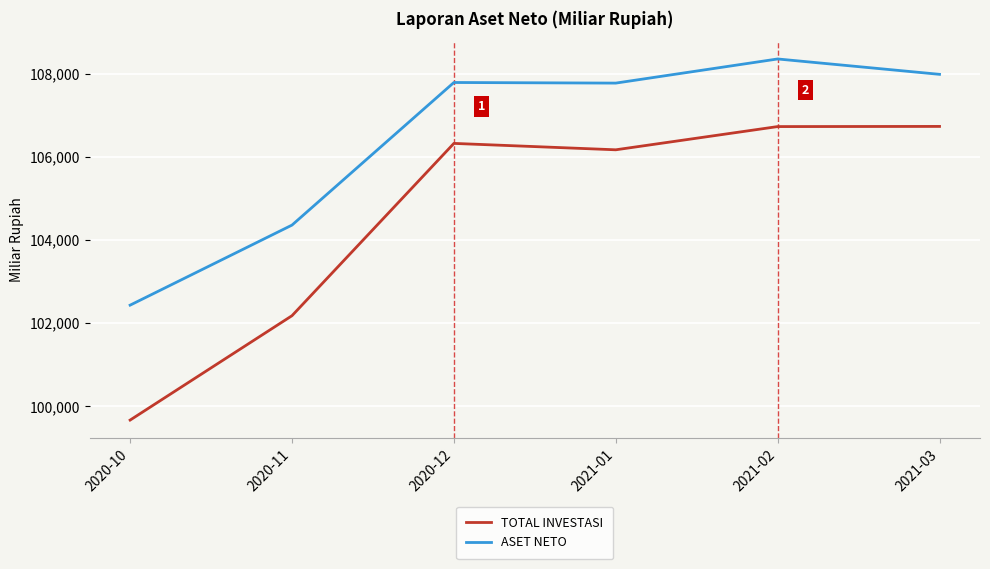

Which series has the largest total across all categories?

ASET NETO